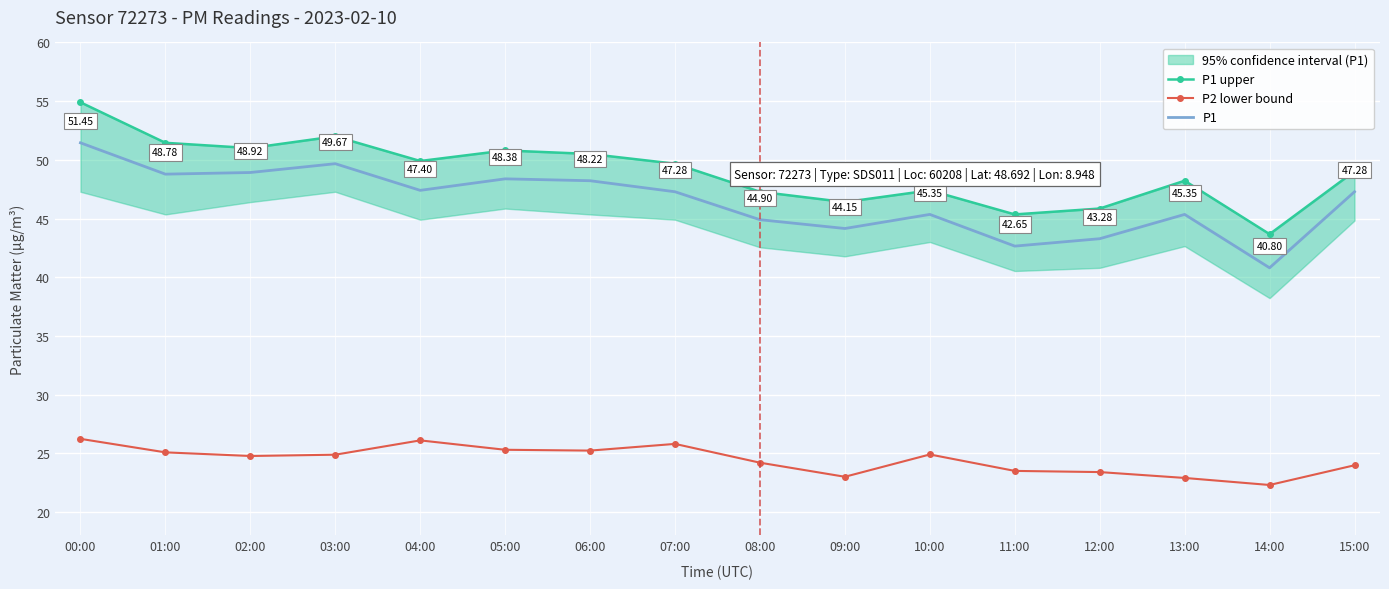

At 06:00, list the series in order from largest to smallest.

P1 upper, P1, P2 lower bound